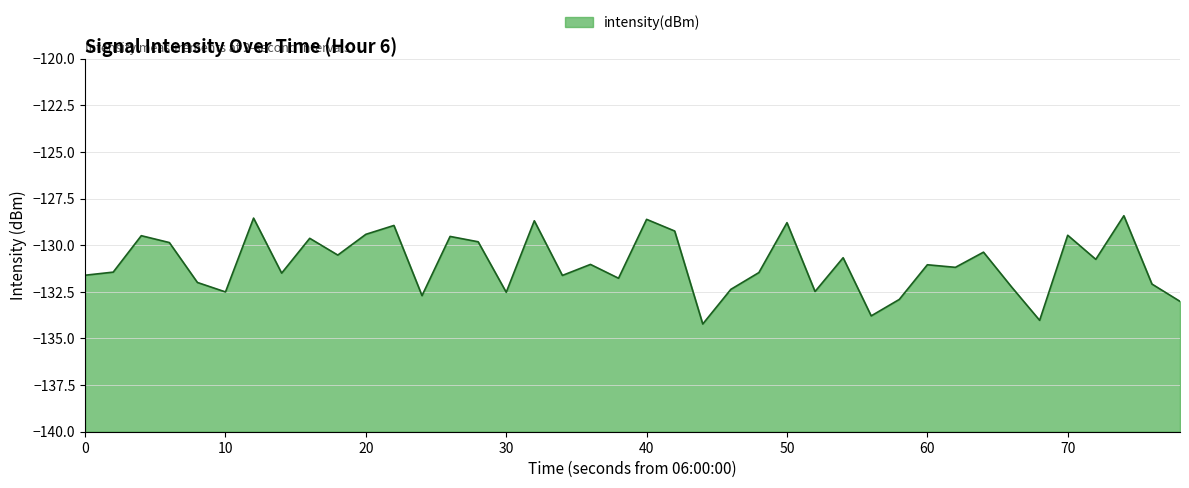

What is the difference between the maximum and minimum values?

5.8